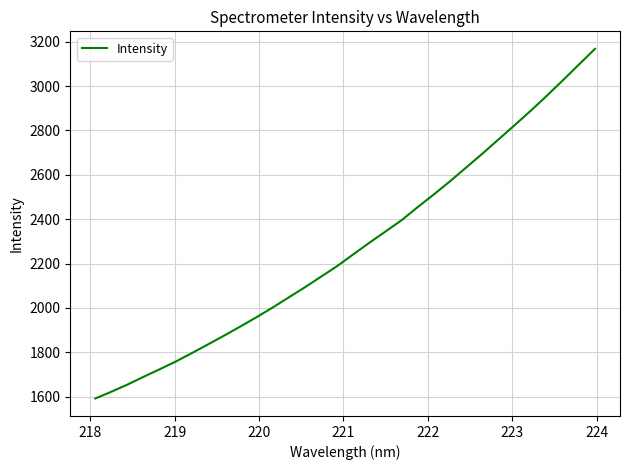

What is the difference between the maximum and minimum values?

1576.4